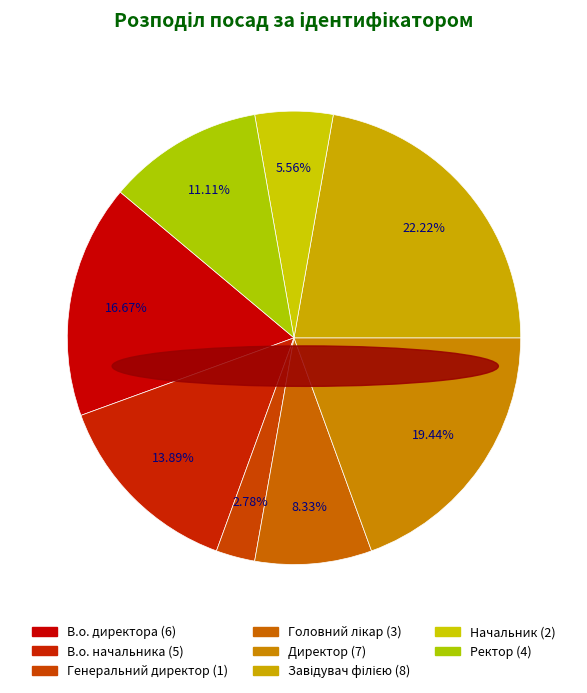

Count the number of slices in the pie.

8